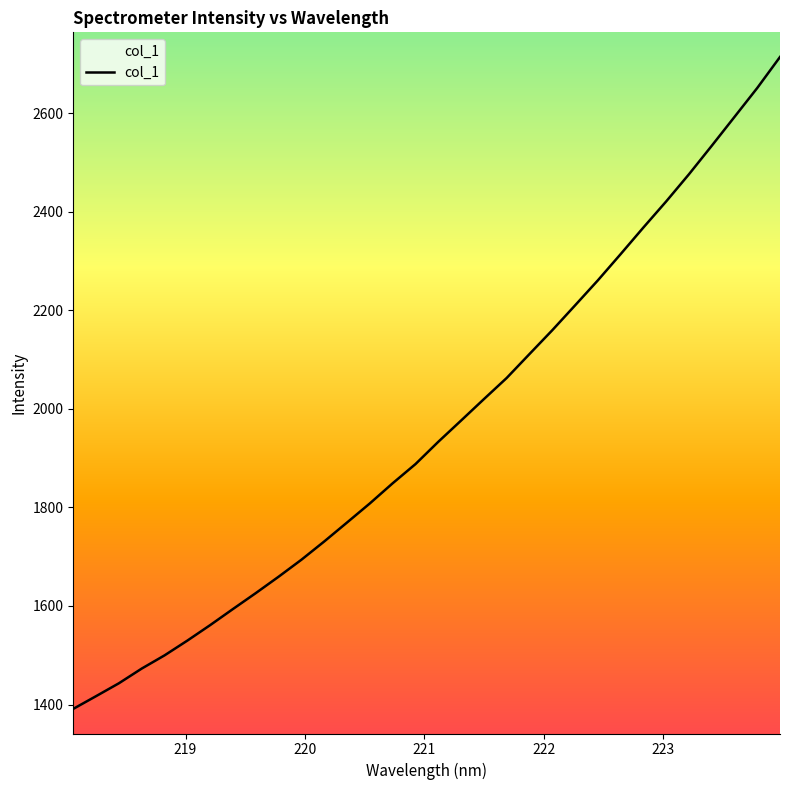

What is the difference between the maximum and minimum values?

1322.6